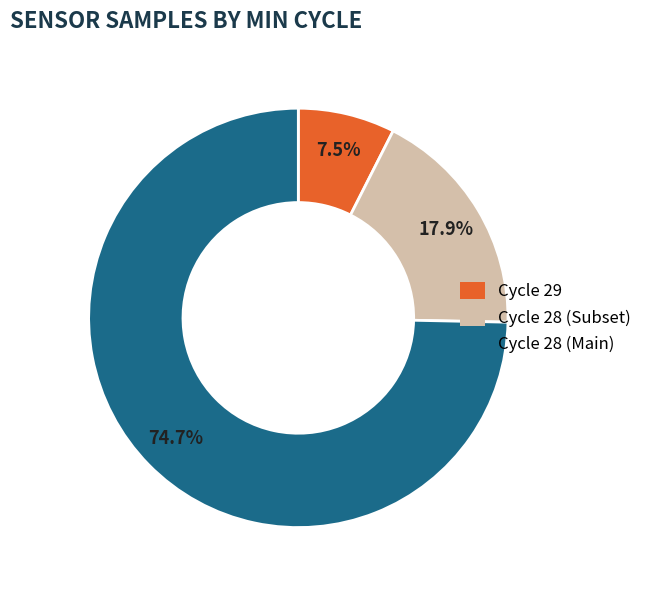

Rank the categories by value from highest to lowest.

Cycle 28 (Main), Cycle 28 (Subset), Cycle 29